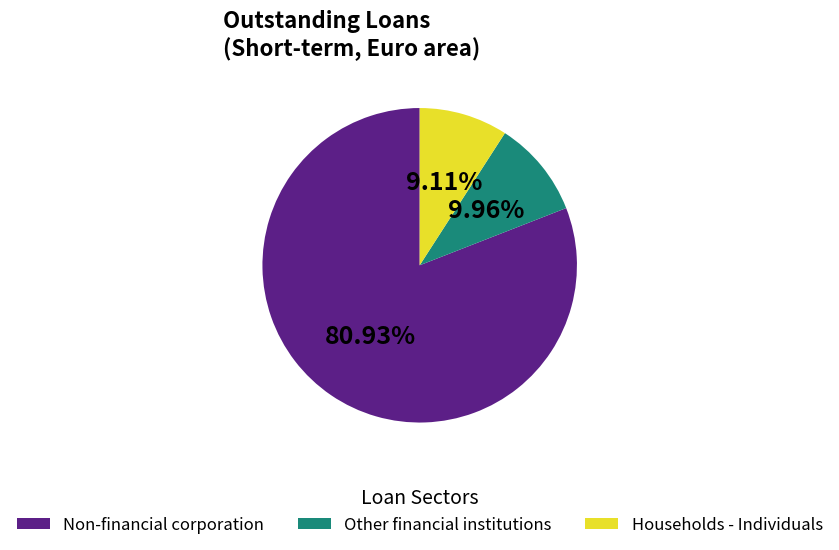

How many segments does this pie chart have?

3